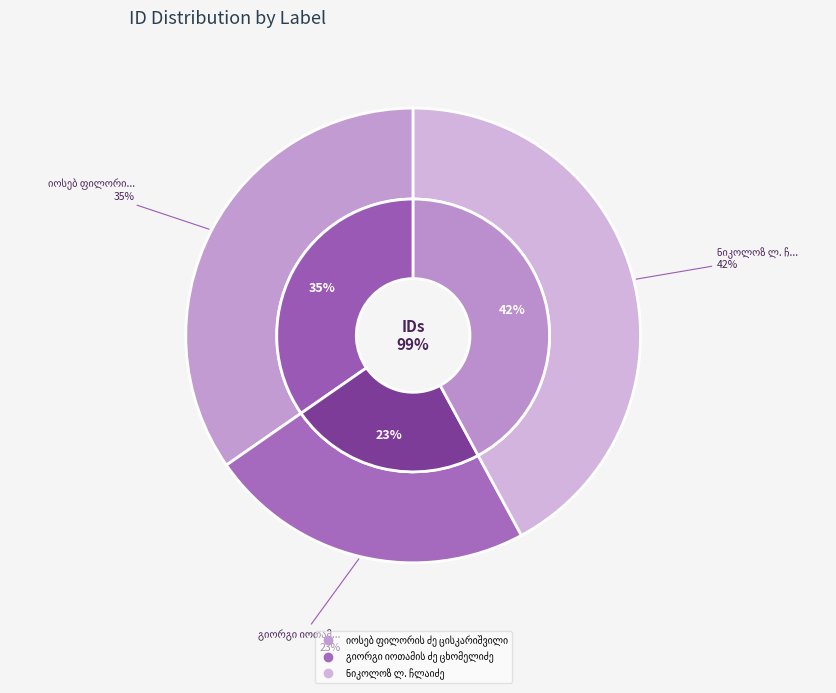

What is the largest slice in the pie chart?

ნიკოლოზ ლ. ჩლაიძე